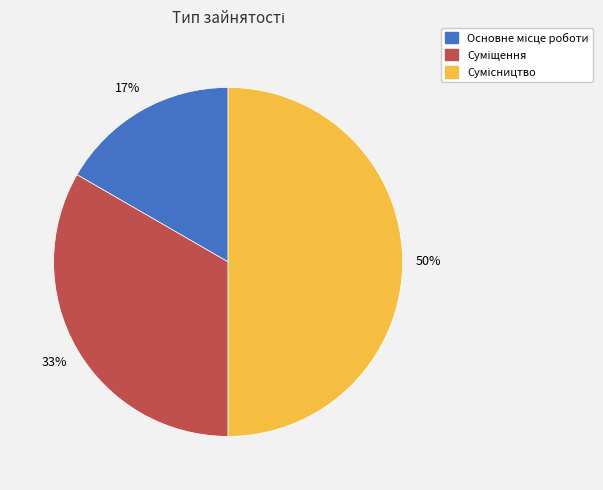

To the nearest percent, what is the difference between the largest and smallest slice percentages?

33%